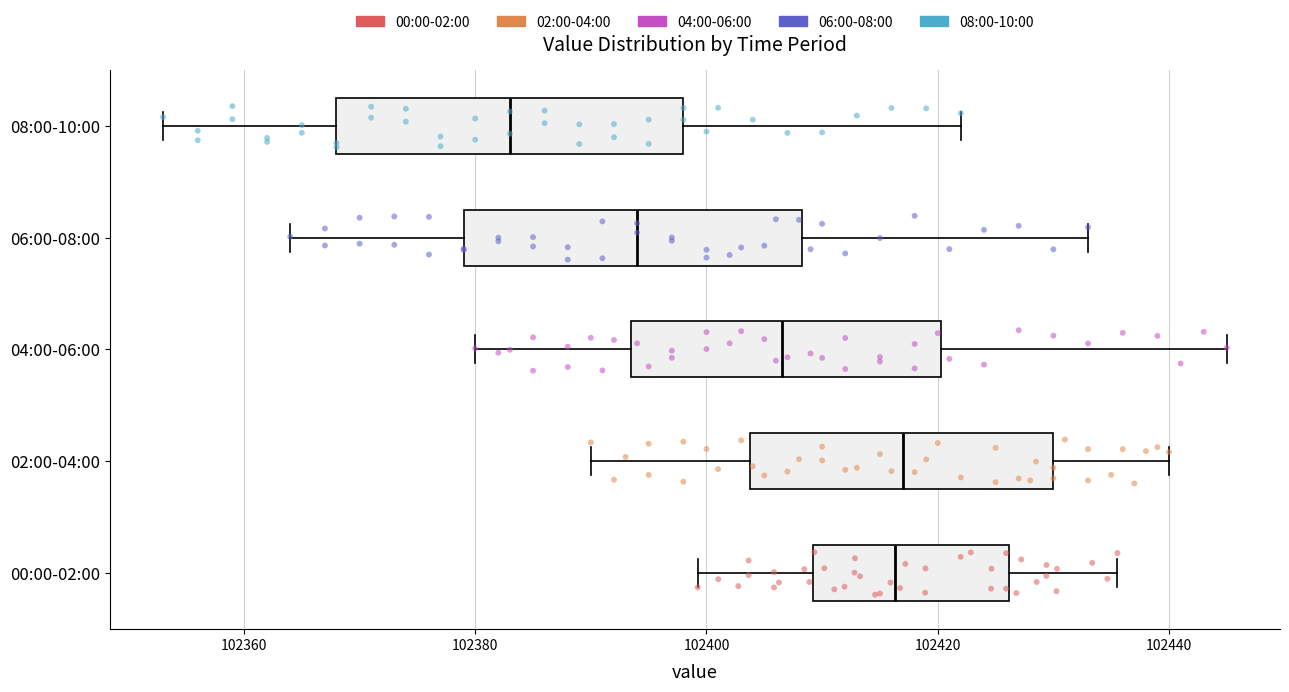

Which box has the furthest to the left median line?

08:00-10:00